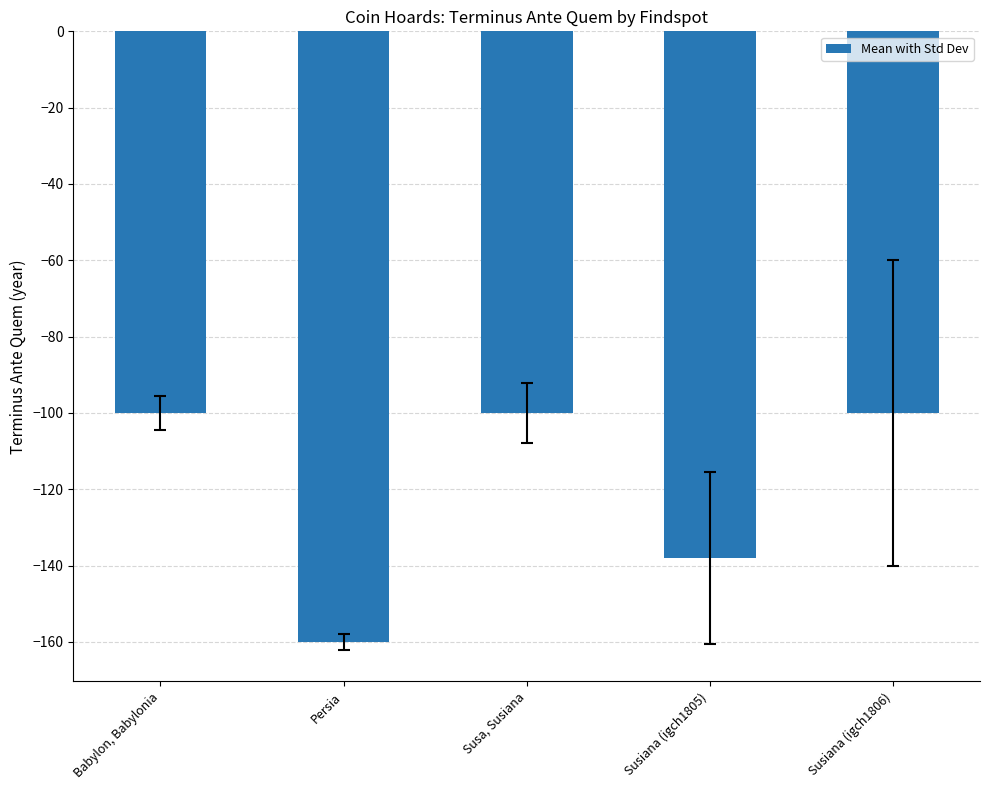

What is the maximum value shown in the chart?

-100